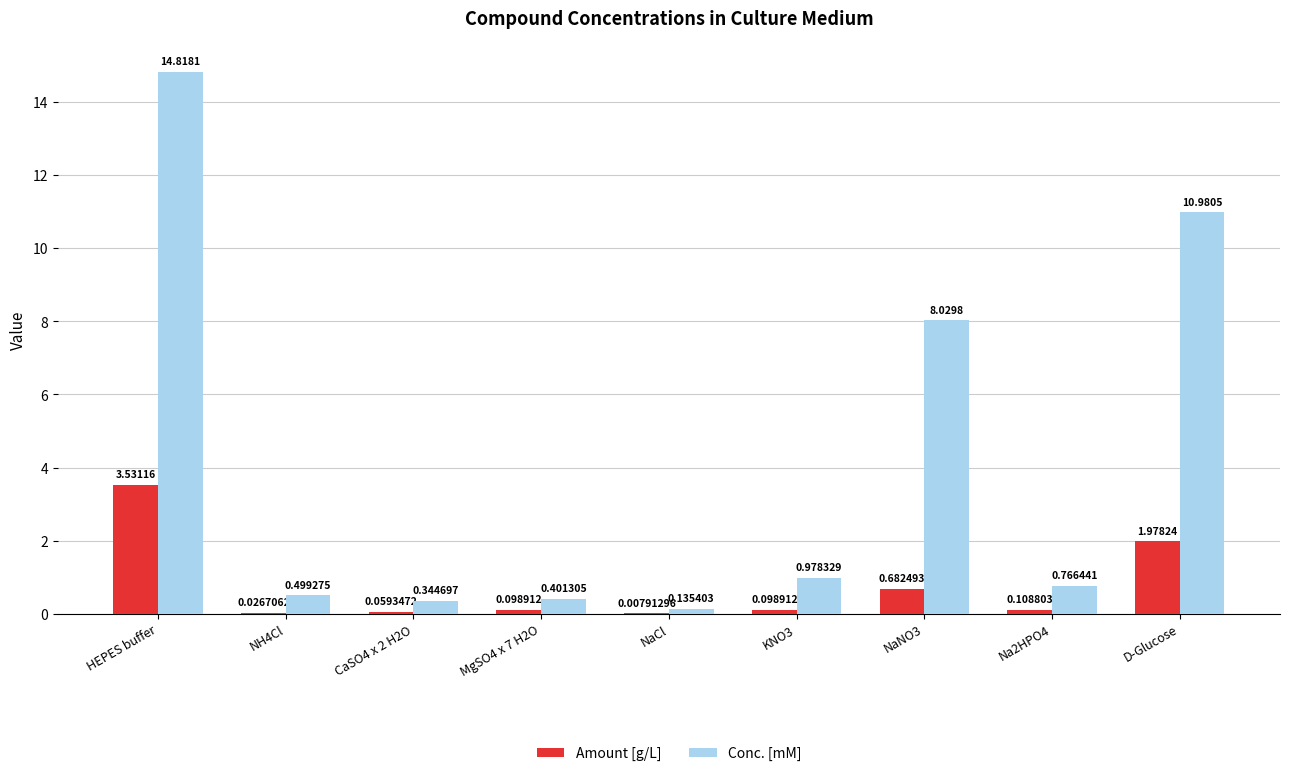

At which category is the sum across all series the highest?

HEPES buffer